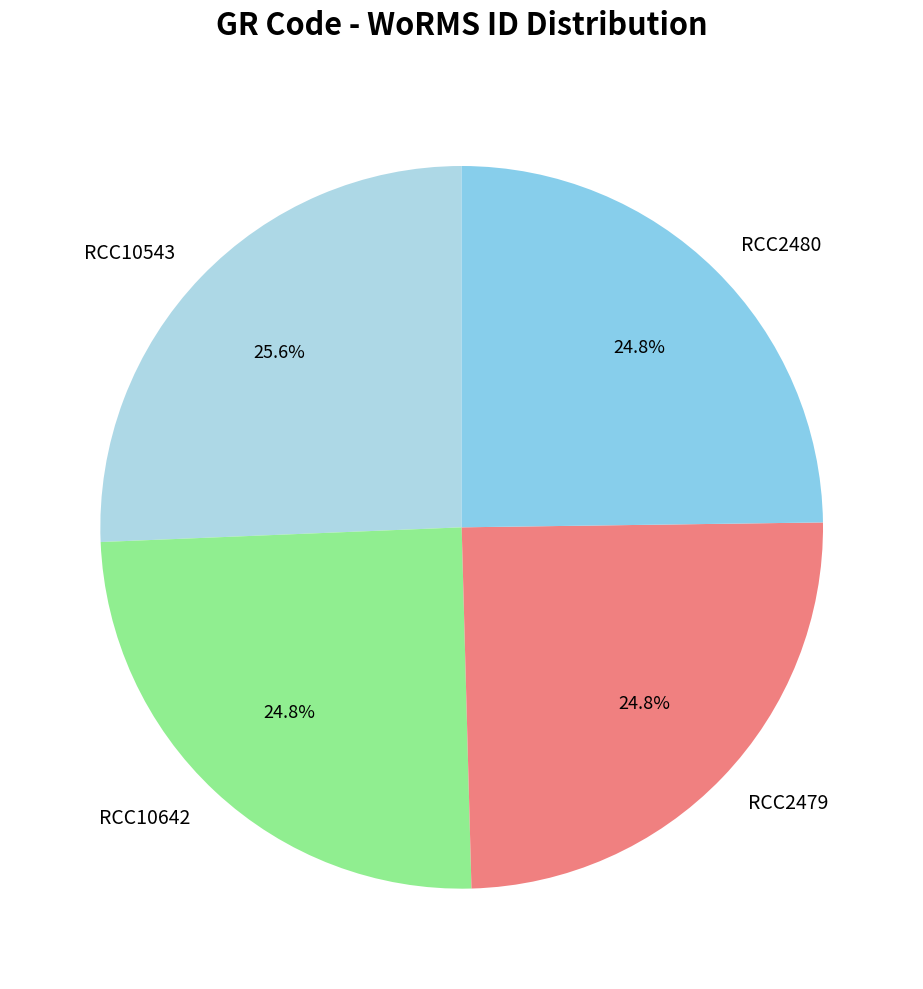

What percentage is the RCC2479 slice, to the nearest percent?

25%